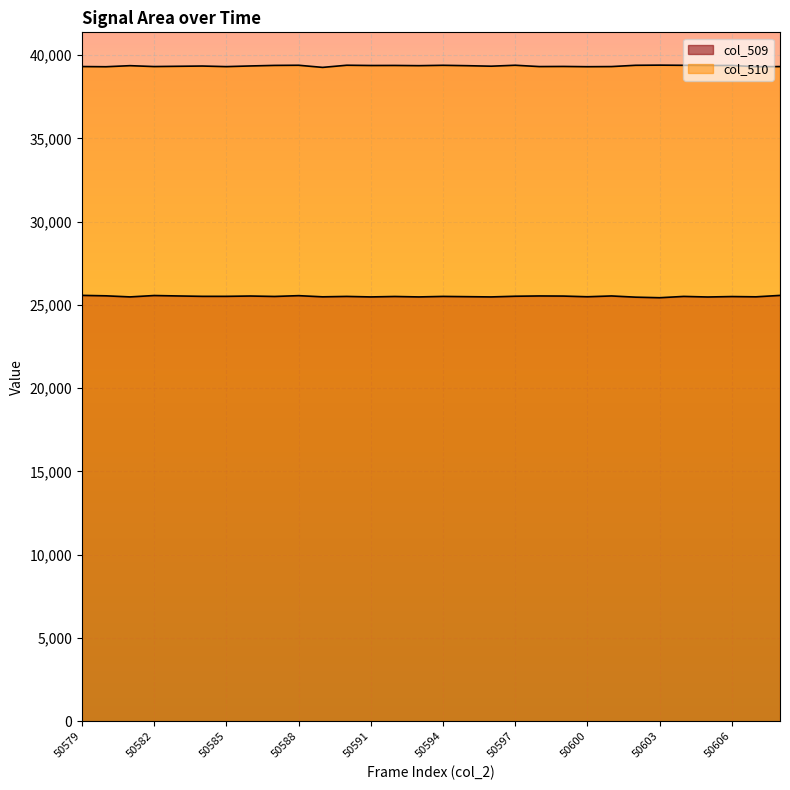

At which category is the sum across all series the highest?

50588